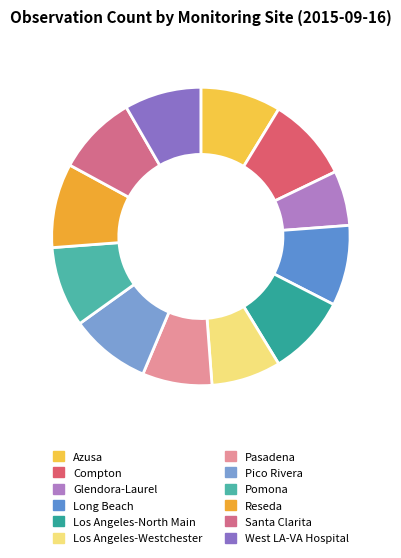

Count the number of slices in the pie.

12